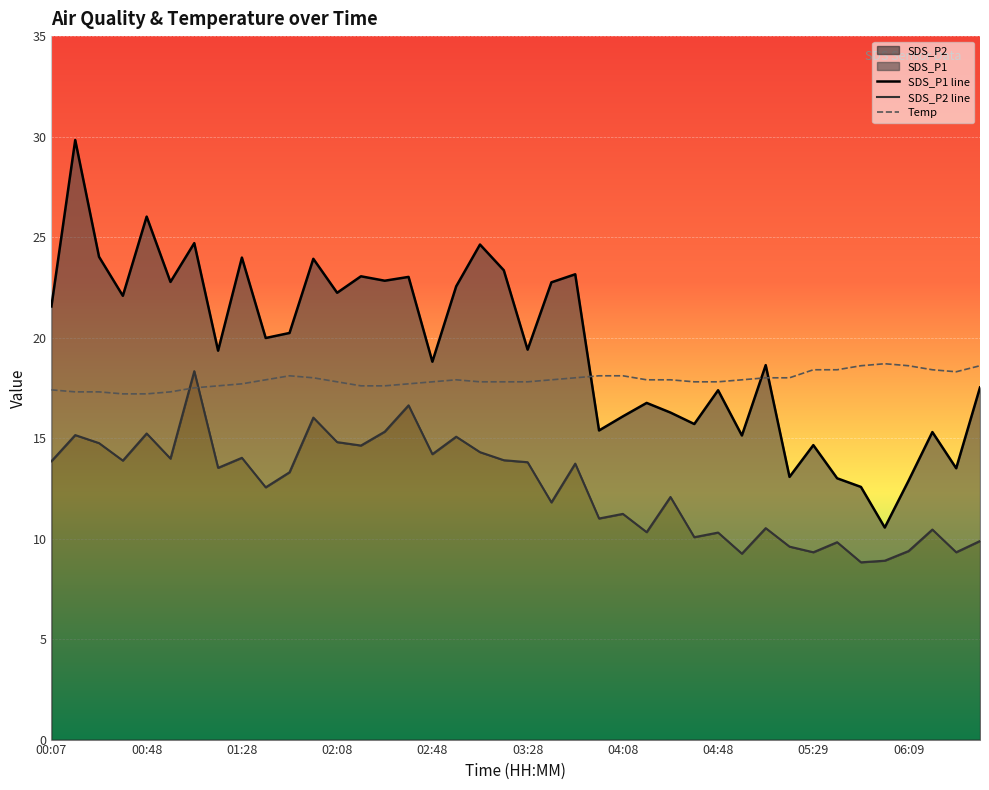

Reading left to right, list all the values displayed in this chart.

SDS_P1: 21.6	29.8	24.0	22.1	26.0	22.8	24.7	19.4	24.0	20.0	20.2	23.9	22.2	23.1	22.8	23.0	18.8	22.6	24.6	23.4	19.4	22.8	23.1	15.4	16.1	16.8	16.3	15.7	17.4	15.1	18.6	13.1	14.7	13.0	12.6	10.6	12.9	15.3	13.5	17.5
SDS_P2: 13.8	15.2	14.8	13.9	15.2	14.0	18.3	13.5	14.0	12.6	13.3	16.0	14.8	14.6	15.3	16.6	14.2	15.1	14.3	13.9	13.8	11.8	13.7	11.0	11.2	10.3	12.1	10.1	10.3	9.2	10.5	9.6	9.3	9.8	8.8	8.9	9.4	10.4	9.3	9.9
Temp: 17.4	17.3	17.3	17.2	17.2	17.3	17.5	17.6	17.7	17.9	18.1	18.0	17.8	17.6	17.6	17.7	17.8	17.9	17.8	17.8	17.8	17.9	18.0	18.1	18.1	17.9	17.9	17.8	17.8	17.9	18.0	18.0	18.4	18.4	18.6	18.7	18.6	18.4	18.3	18.6